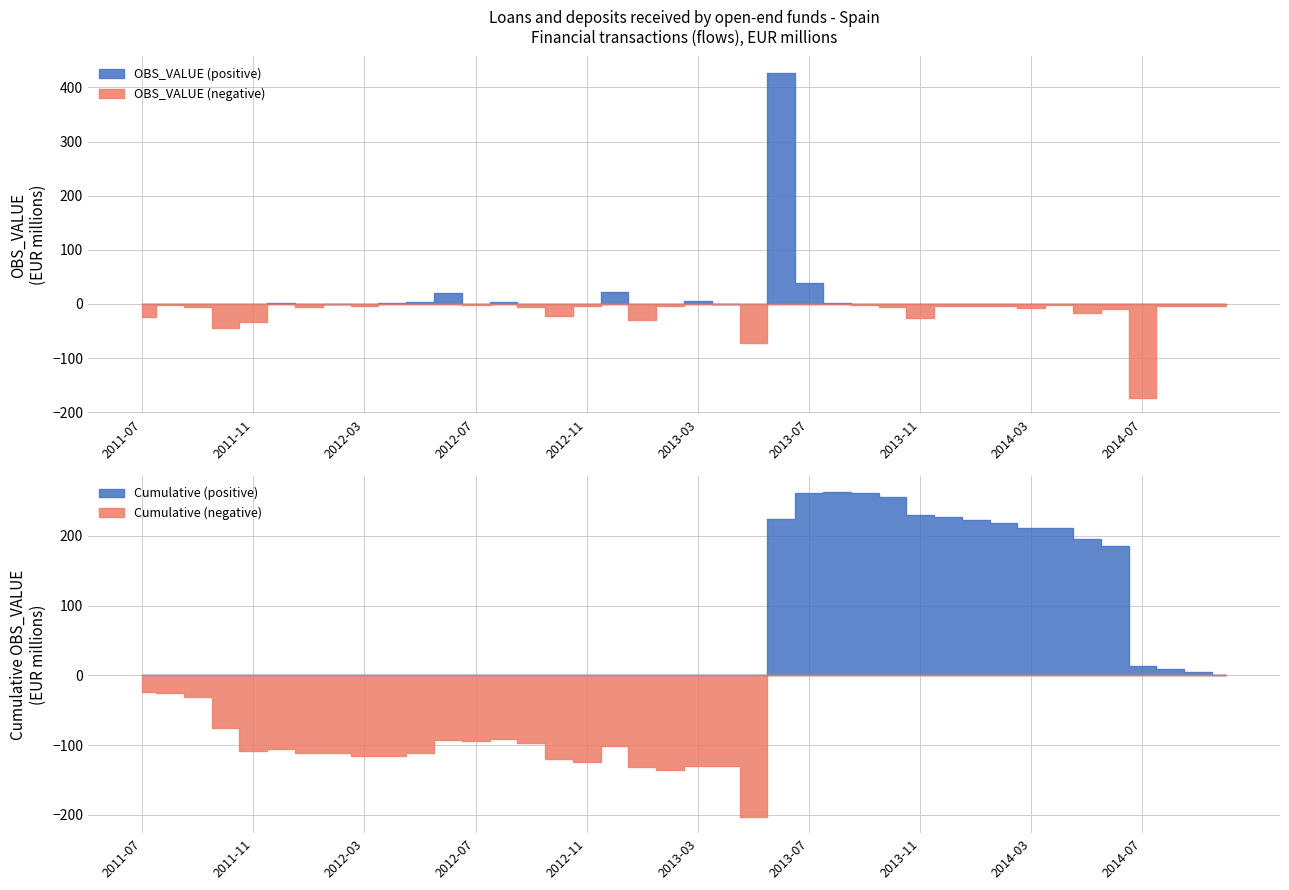

Does the chart display data point markers on the line(s)?

No